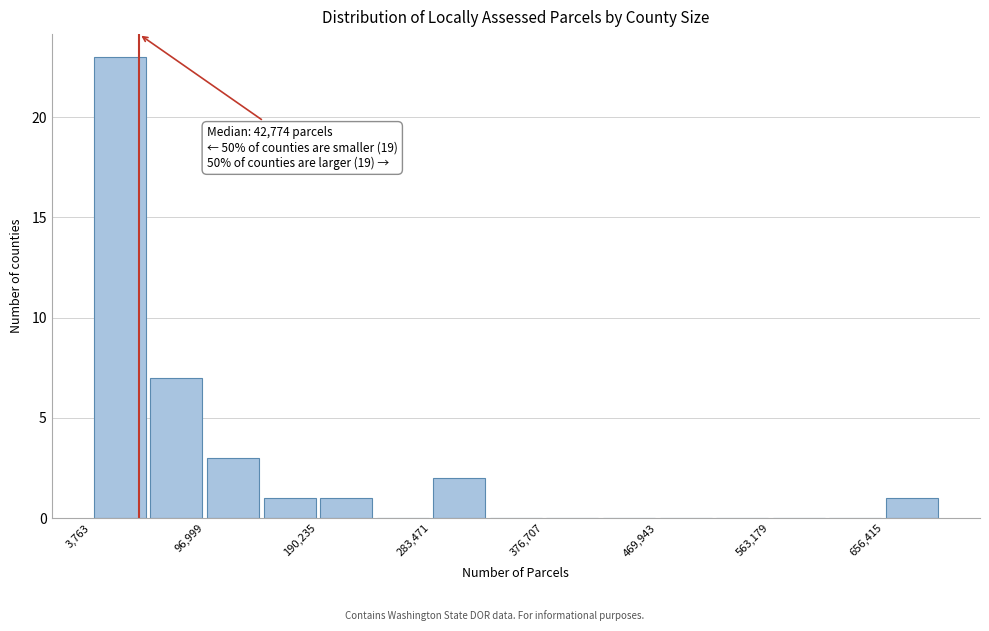

Over which range of the x-axis is the bar tallest?

0 to 50000